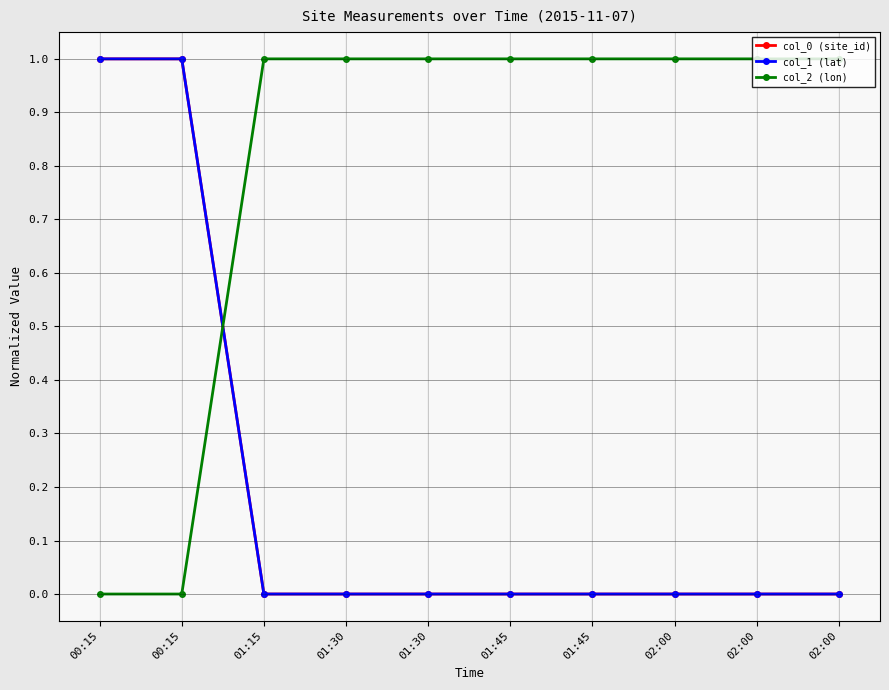

At how many categories does at least one series exceed 0?

10